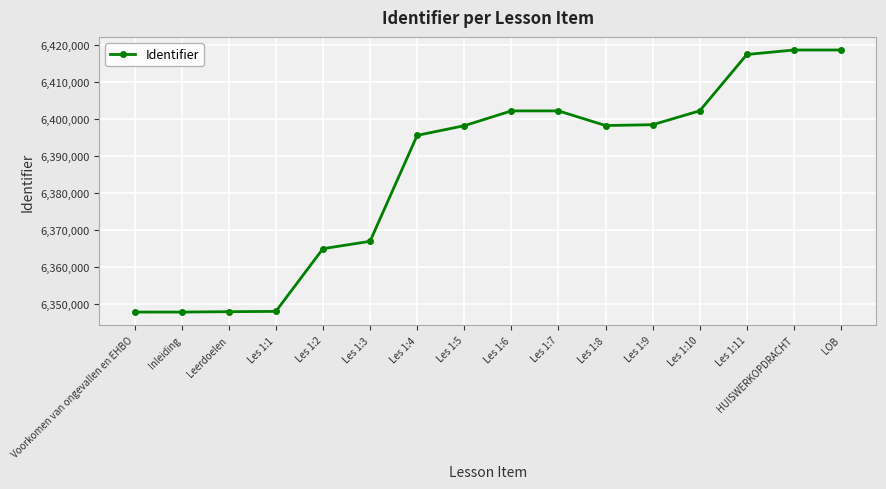

True or false: there are more than 0 points higher than both neighbors.

True